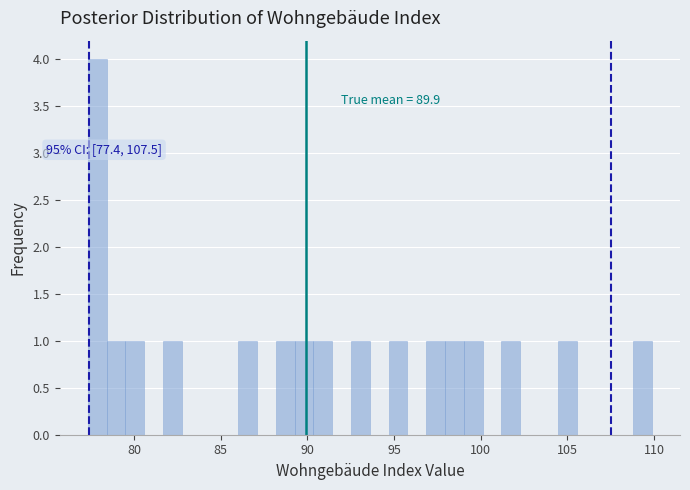

Around what value on the x-axis is the tallest bar? Give the approximate position of its centre, as read against the axis.

78.0